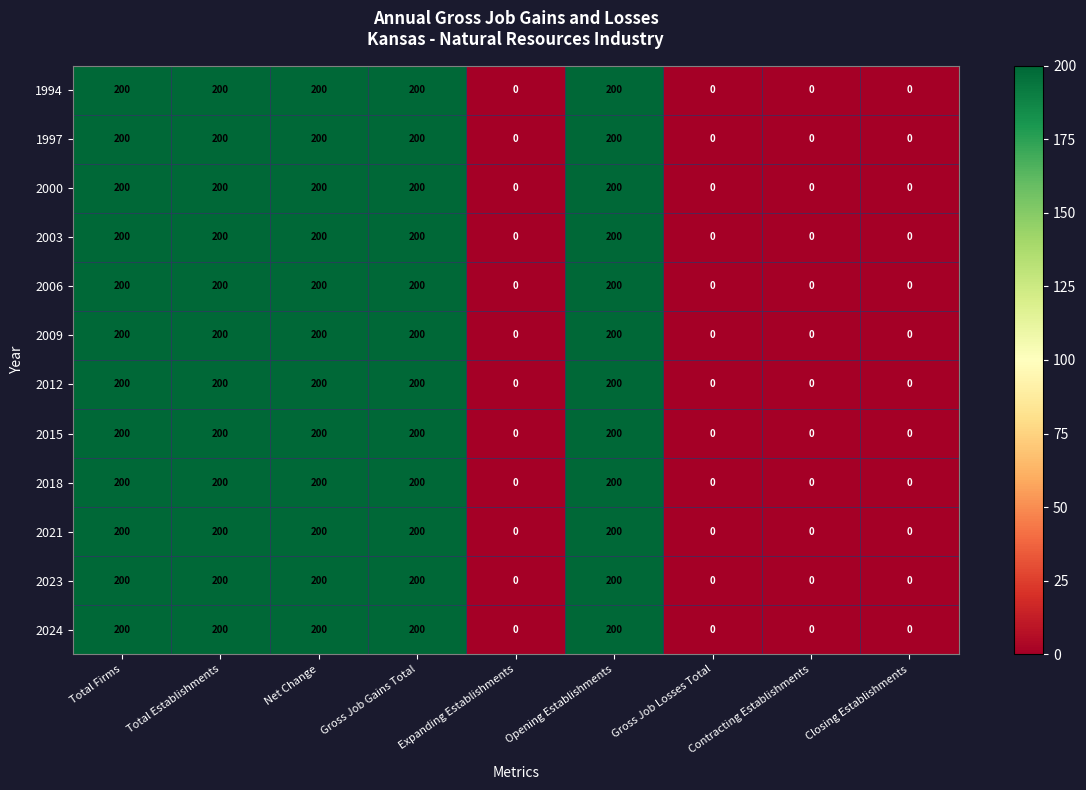

What is the average value of the 2018 series?

111